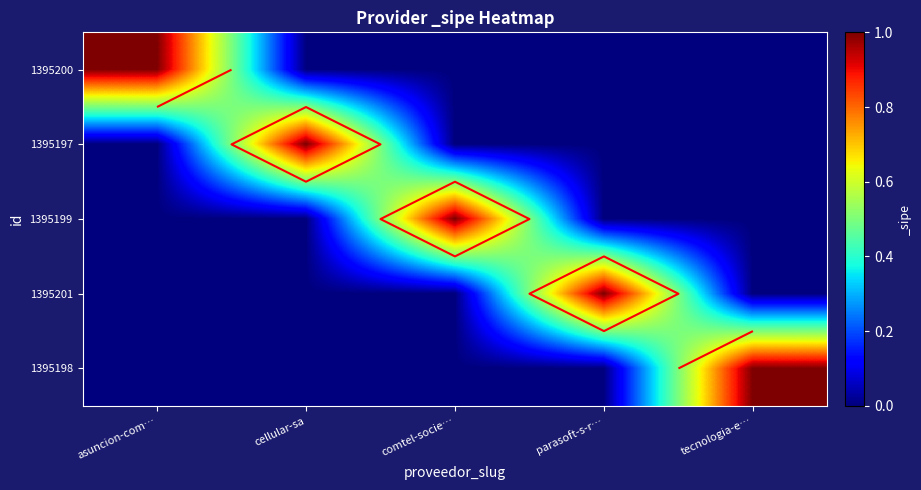

What is the maximum value for 1395198?

1